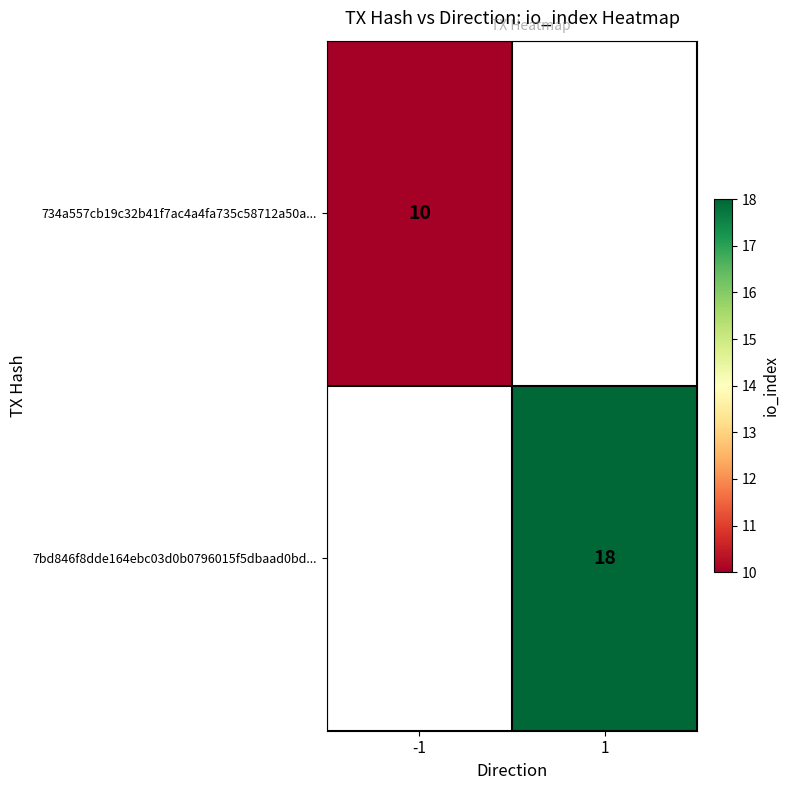

The 7bd846f8dde164ebc03d0b0796015f5dbaad0bd... series shows 18 at 1. True or false?

True